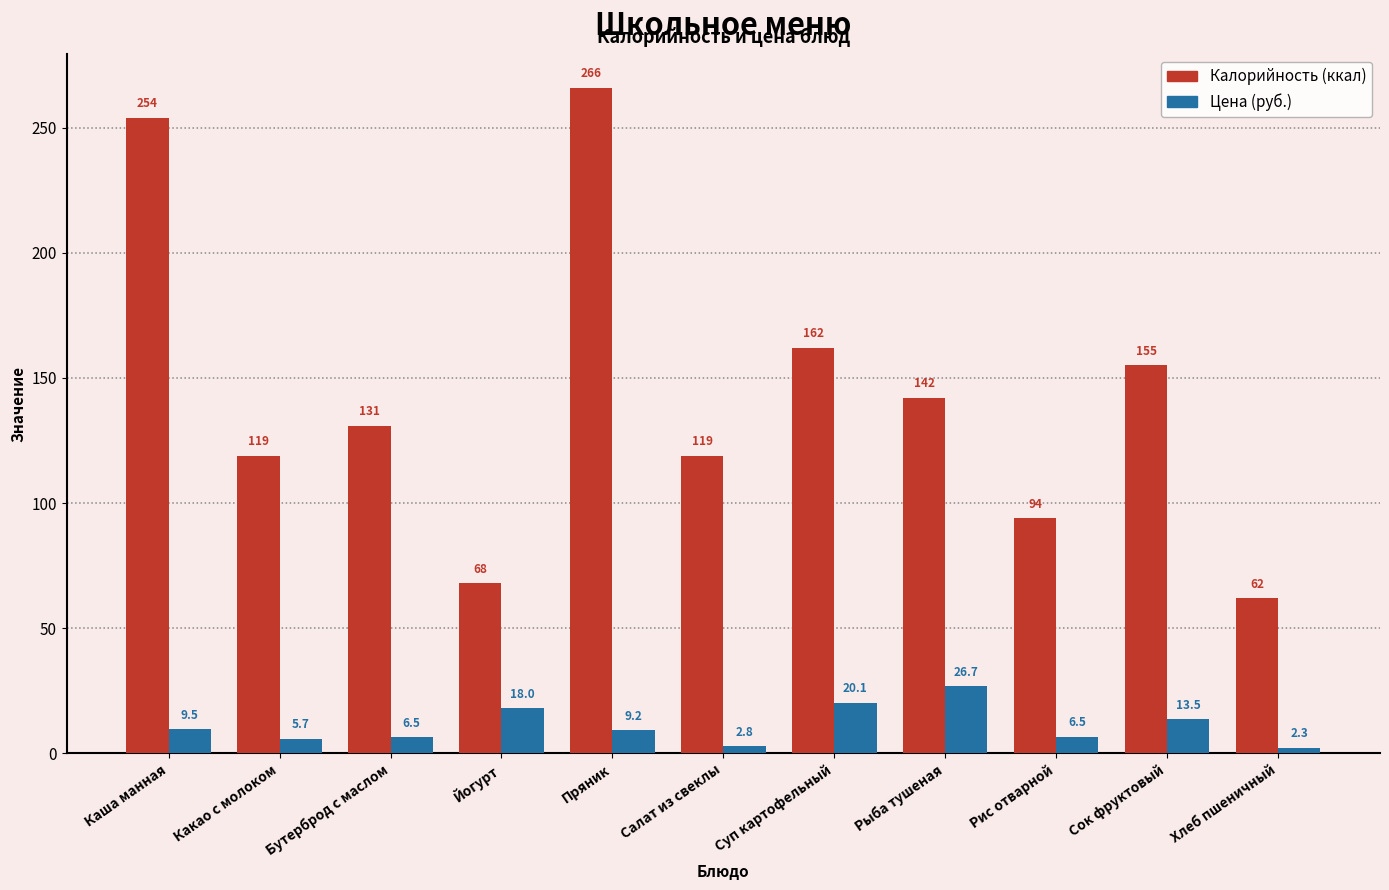

At which category is the sum across all series the highest?

Пряник